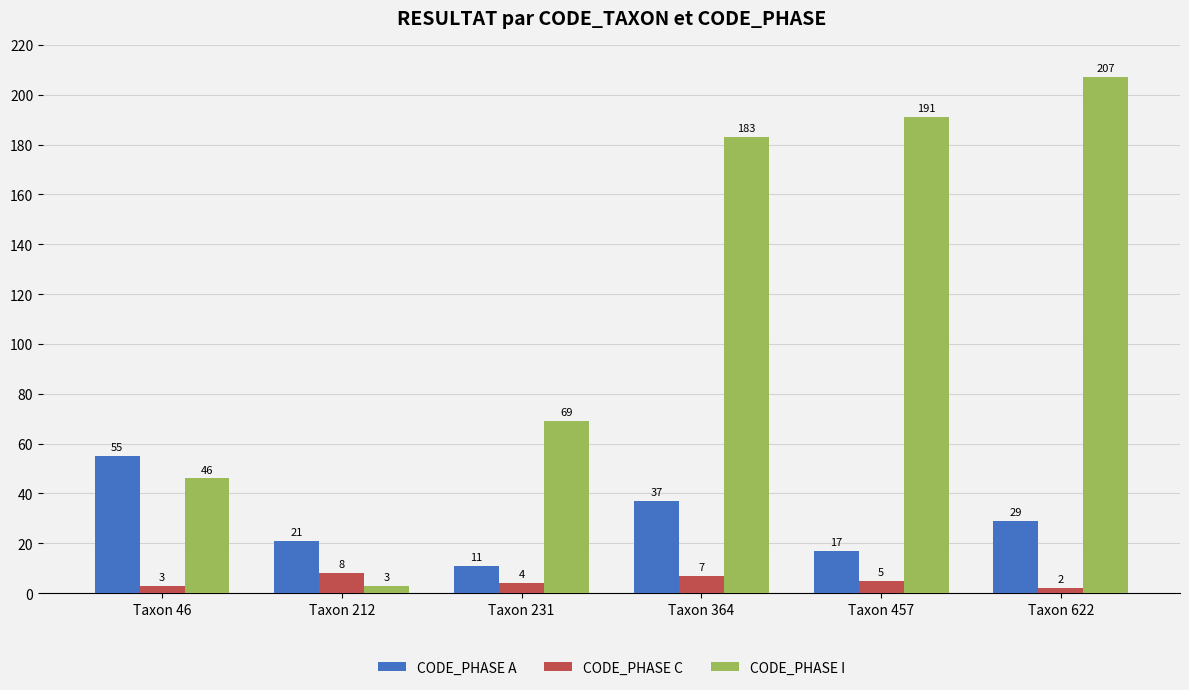

List the series in order of their overall mean, highest first.

CODE_PHASE I, CODE_PHASE A, CODE_PHASE C